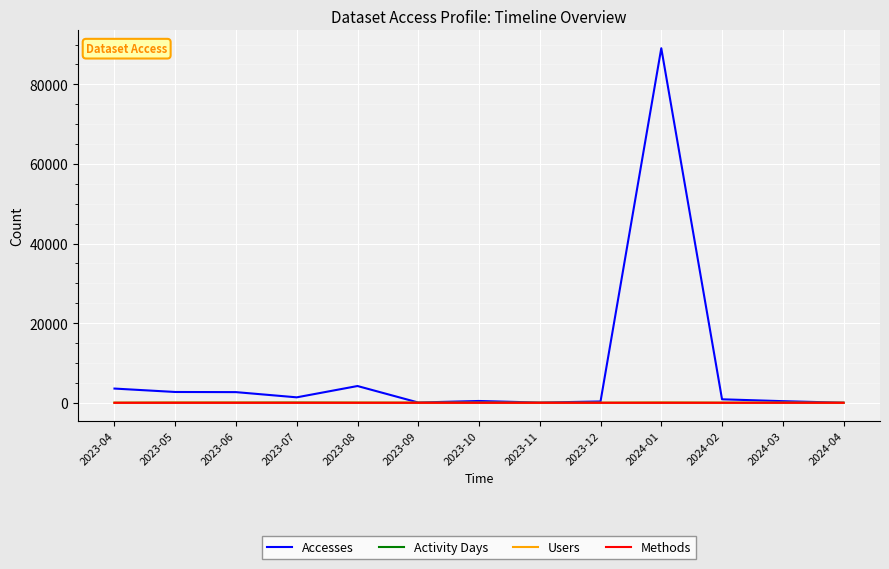

What is the spread (max minus min) of values at 2023-11?

57